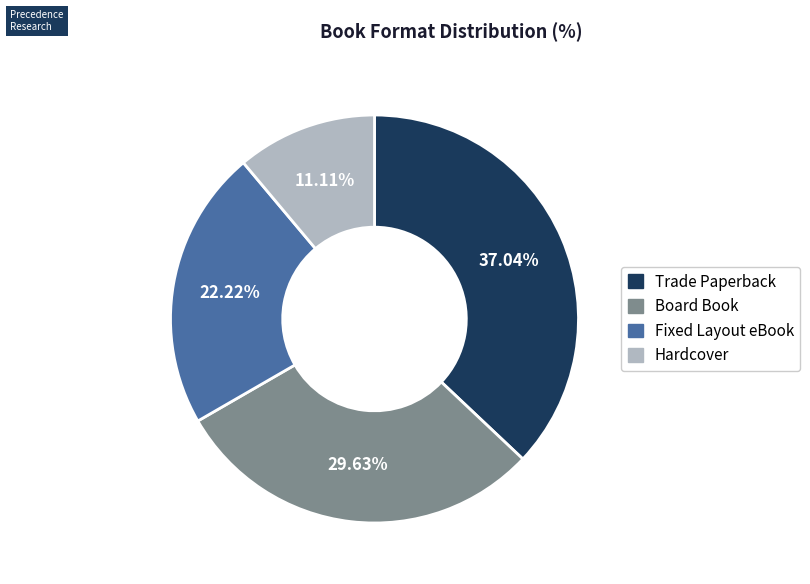

Which has a higher value, Hardcover or Fixed Layout eBook?

Fixed Layout eBook